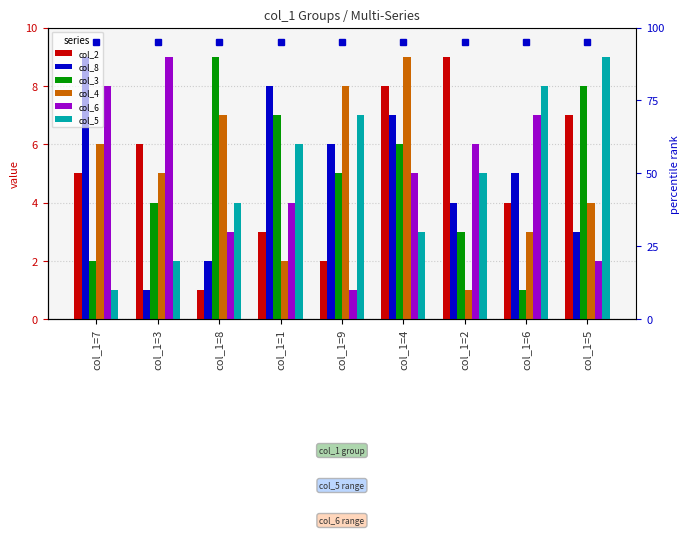

What is the sum of the col_5 values at col_1=3 and col_1=6?

10